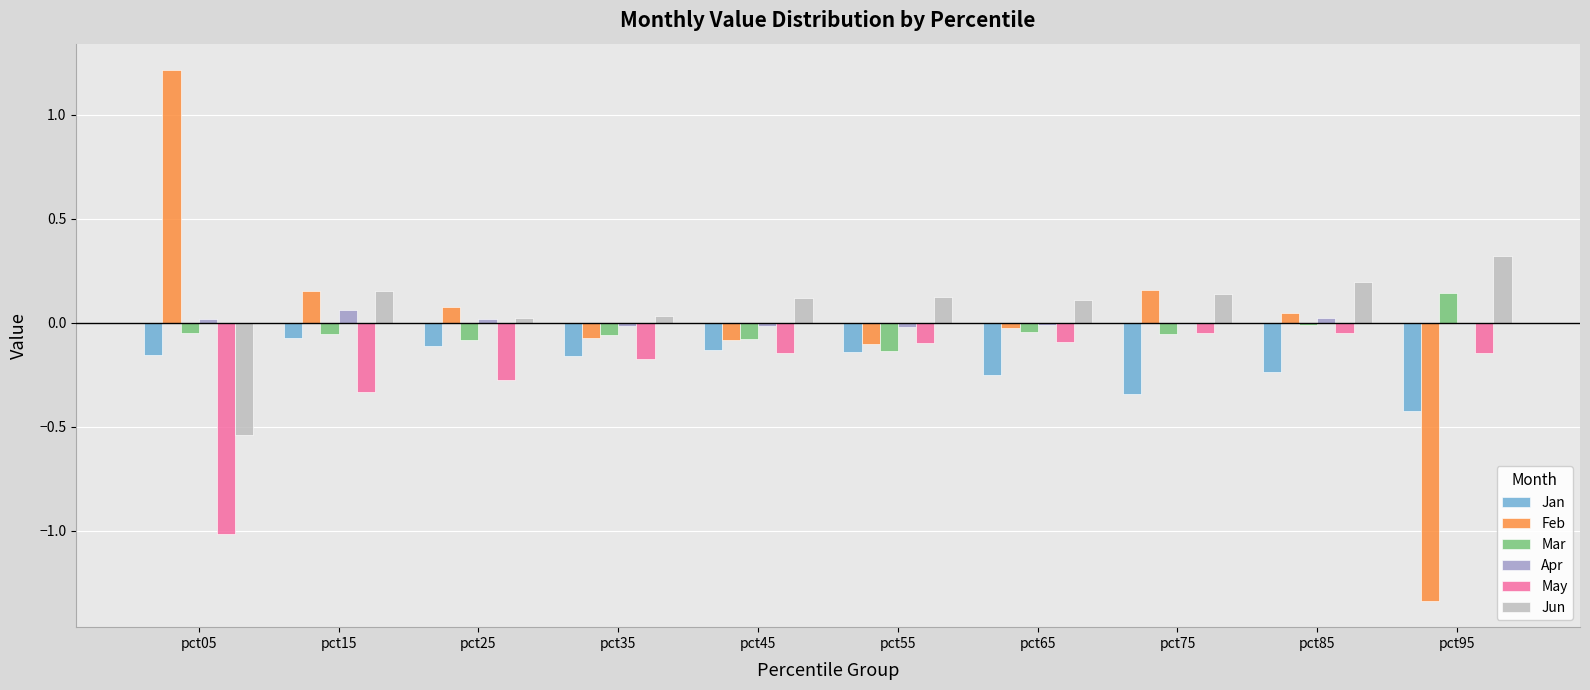

True or false: May has a value of -0.3 at pct15.

True